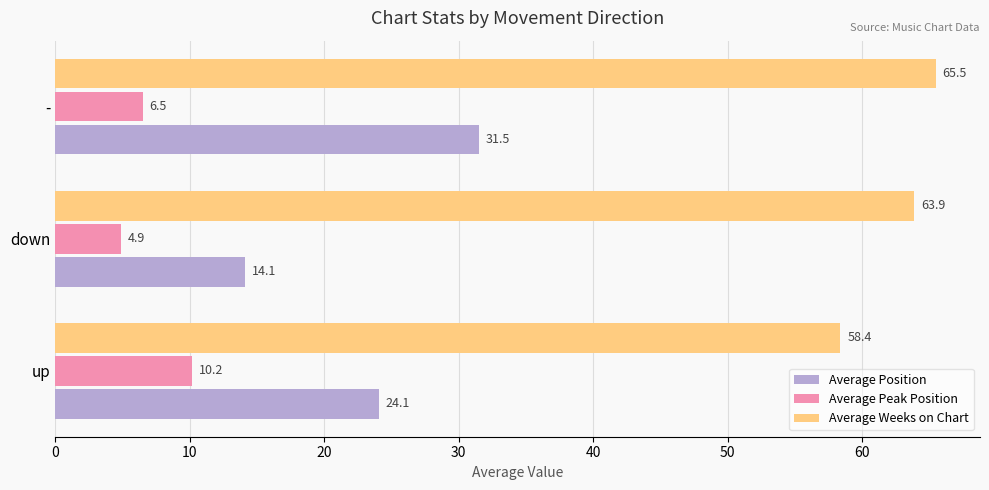

Which label corresponds to the smallest value in the chart?

down